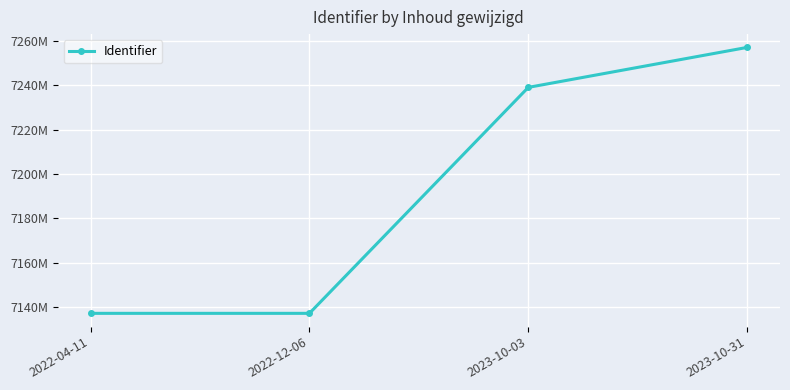

Does the chart have visible grid lines?

Yes